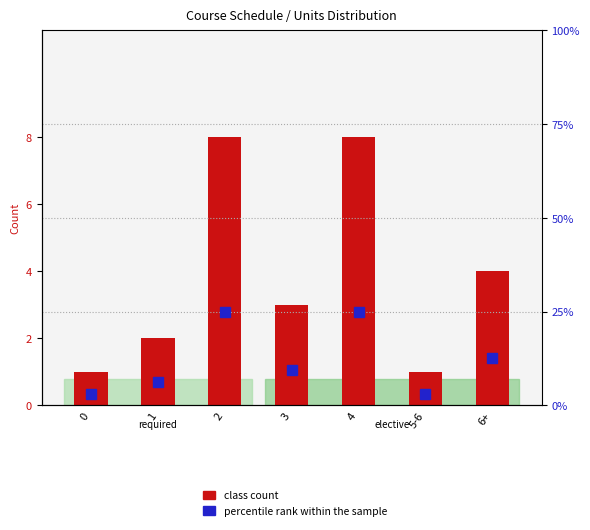

Does the chart contain any negative values?

No